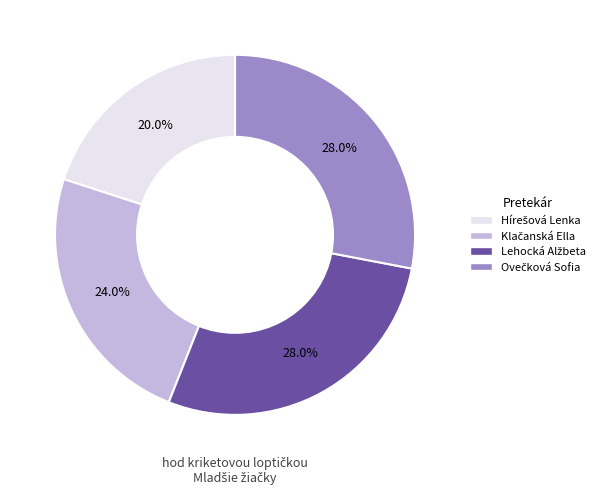

Is there any slice that represents more than half of the pie?

No